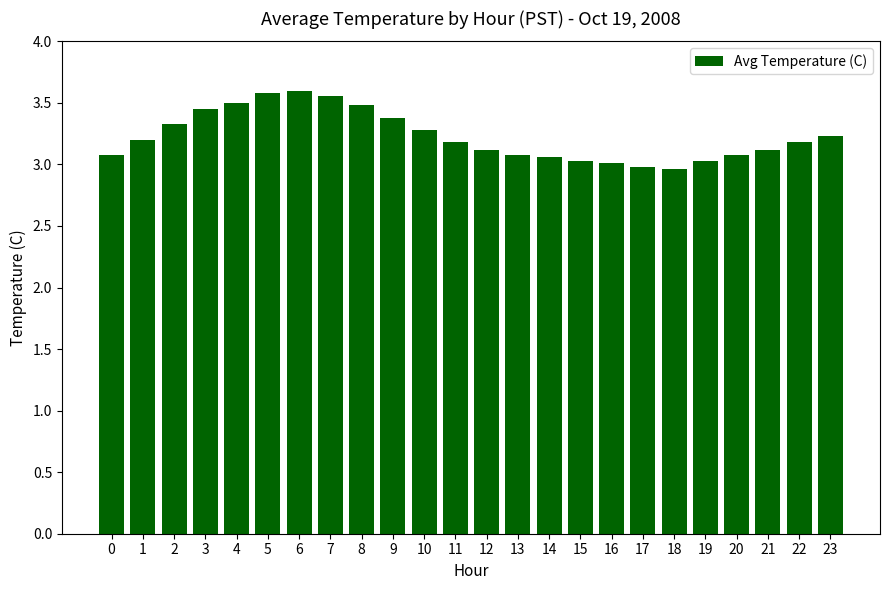

The value at 0 is 3.1. True or false?

True